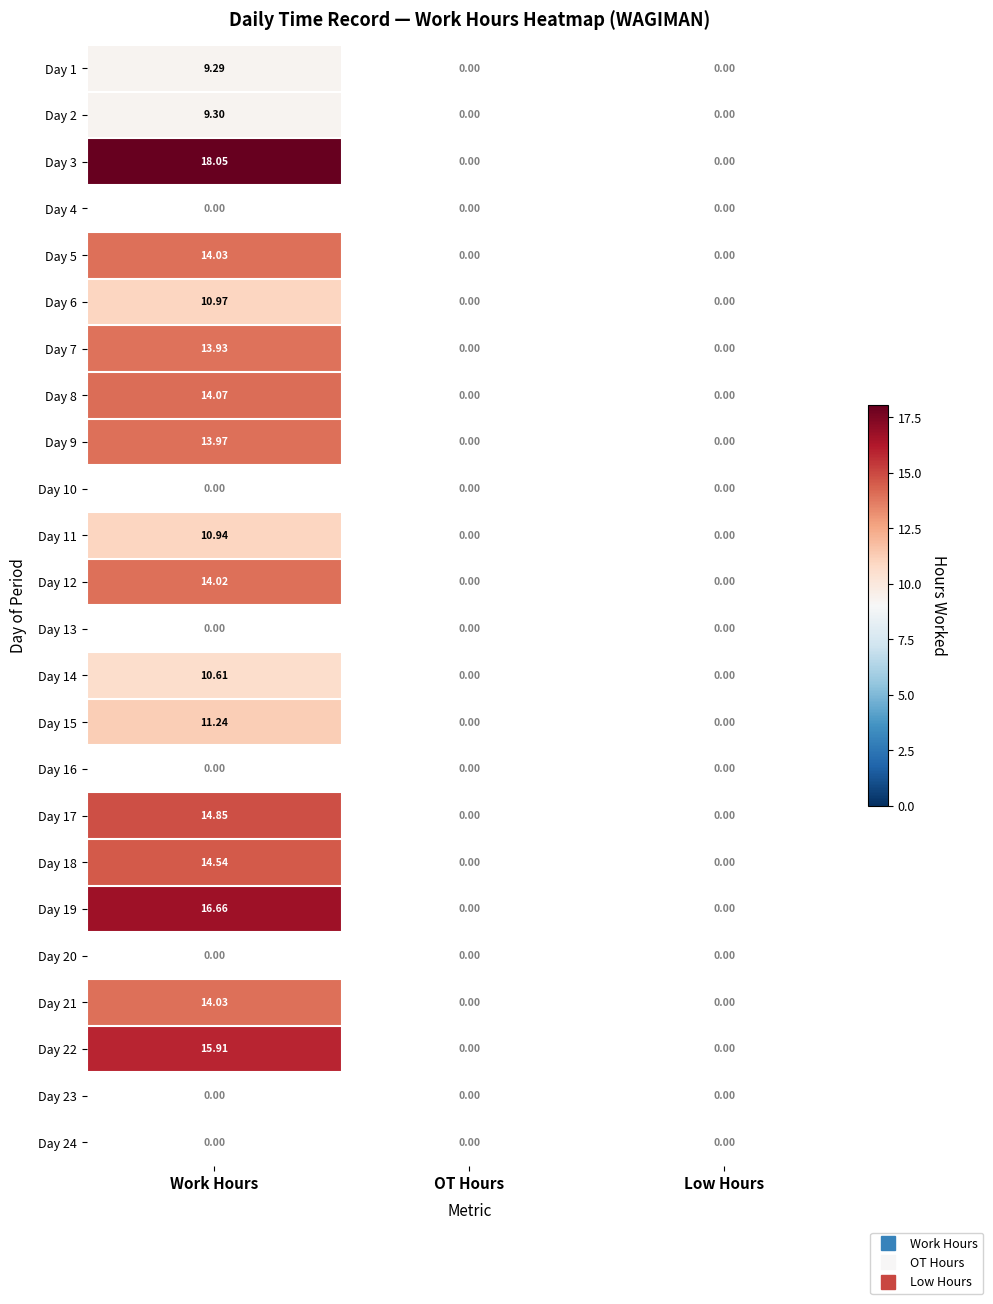

How many positive values does the Day 2 series have?

1